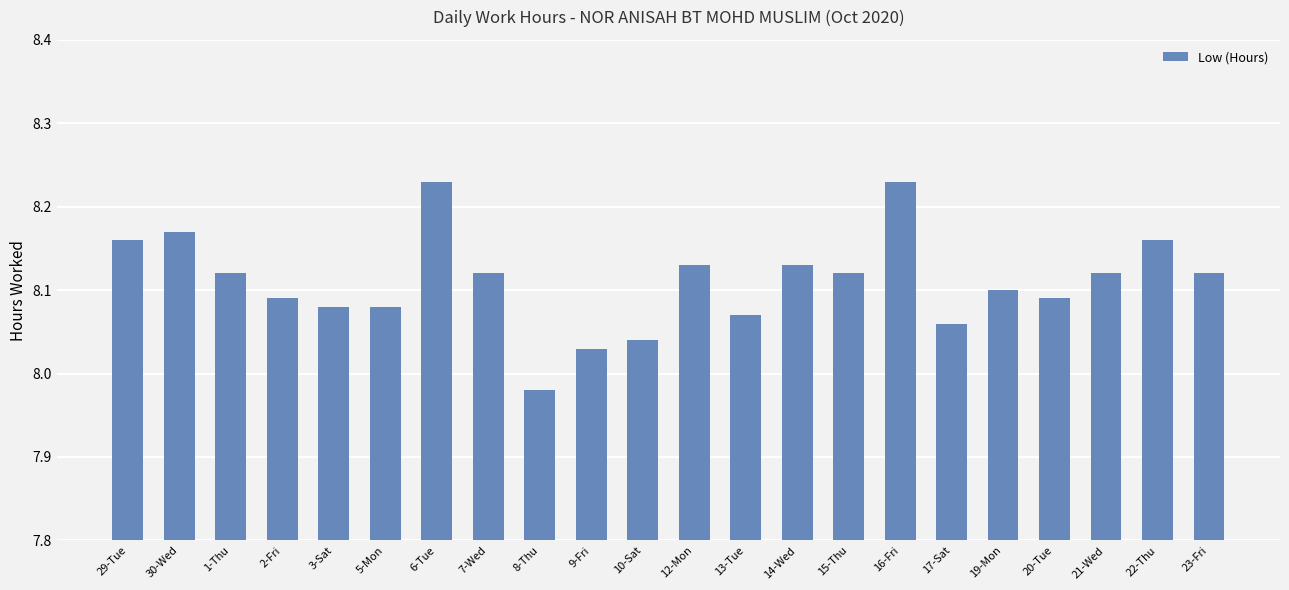

How many bars are there in total?

22